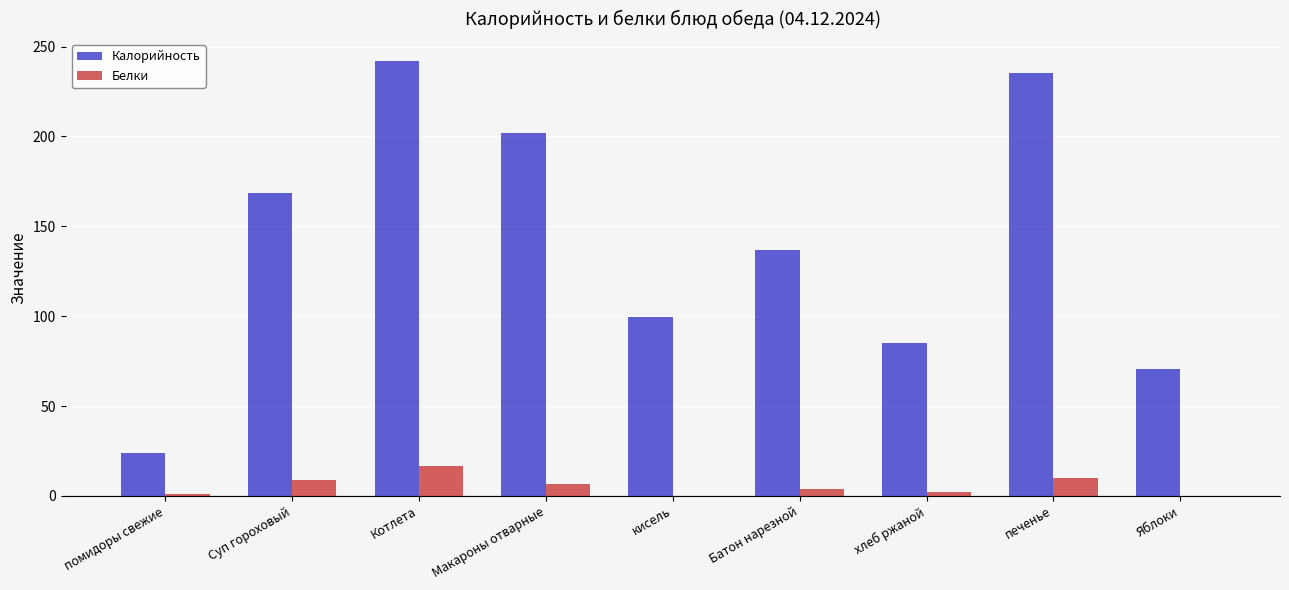

At which category does the chart reach its peak across all series?

Котлета